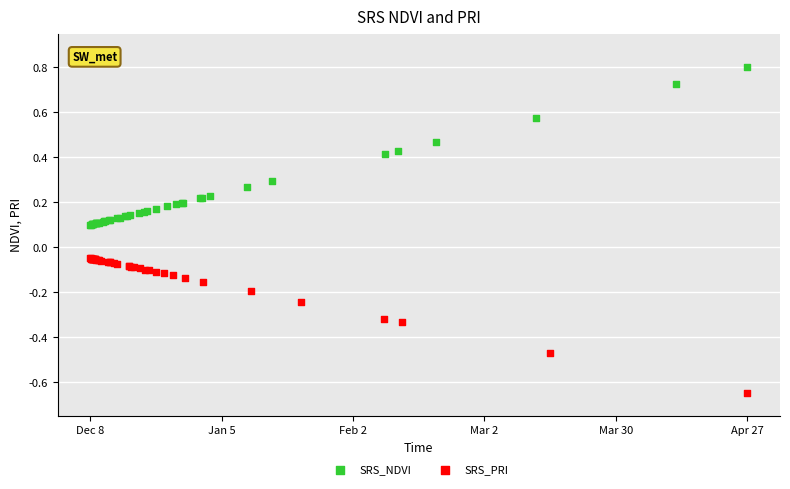

Which series reaches the minimum Y coordinate?

SRS_PRI